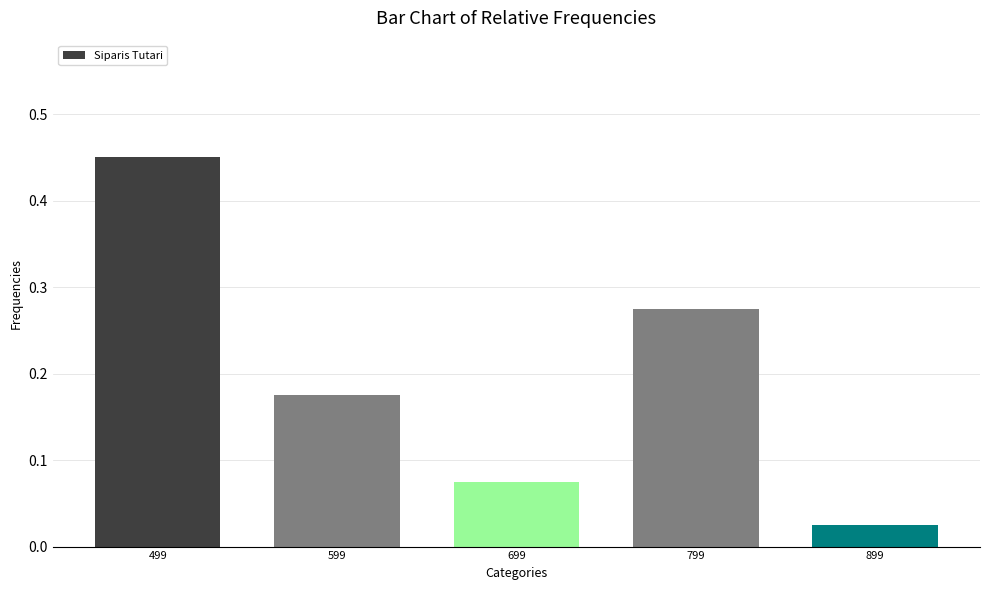

What is the difference between the maximum and minimum values?

0.4